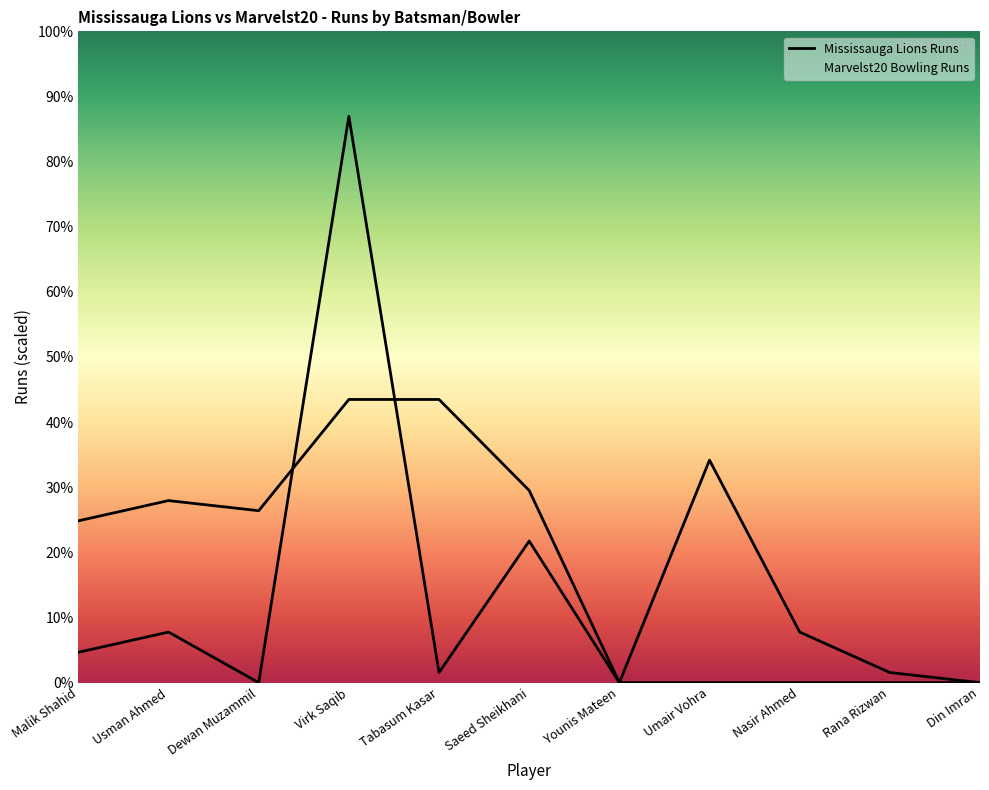

True or false: Marvelst20 Bowling Runs has more than 1 points higher than both neighbors.

False